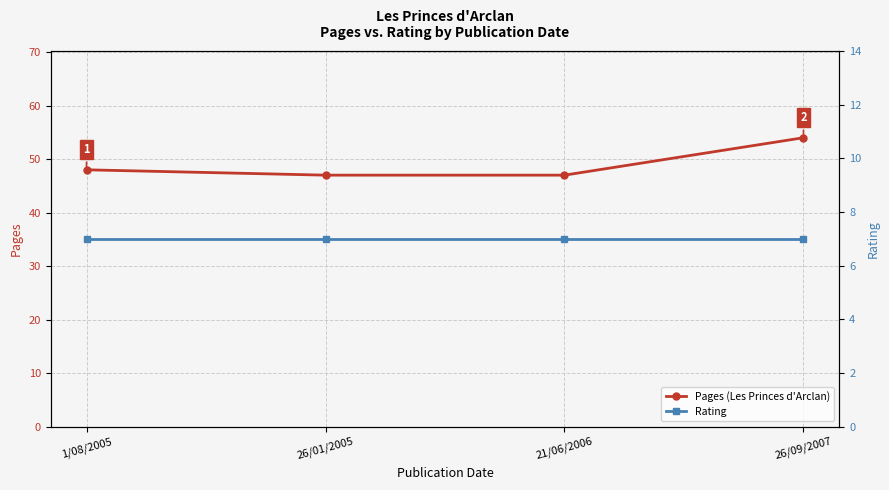

The Pages (Les Princes d'Arclan) series shows 68 at 26/01/2005. True or false?

False